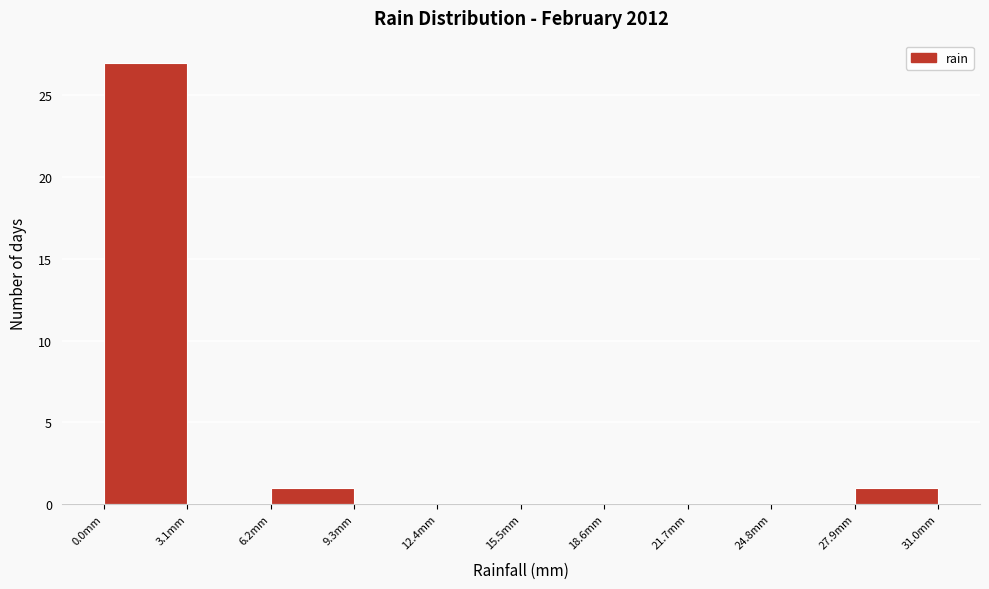

Reading left to right, list every bar in this chart as the range it spans on the x-axis followed by its height. Neither the bar edges nor the heights are printed on the chart, so give them approximately, as read against the axes.

0.0 to 3.1: 27
3.1 to 6.2: 0
6.2 to 9.3: 1
9.3 to 12.4: 0
12.4 to 15.5: 0
15.5 to 18.6: 0
18.6 to 21.7: 0
21.7 to 24.8: 0
24.8 to 27.9: 0
27.9 to 31.0: 1